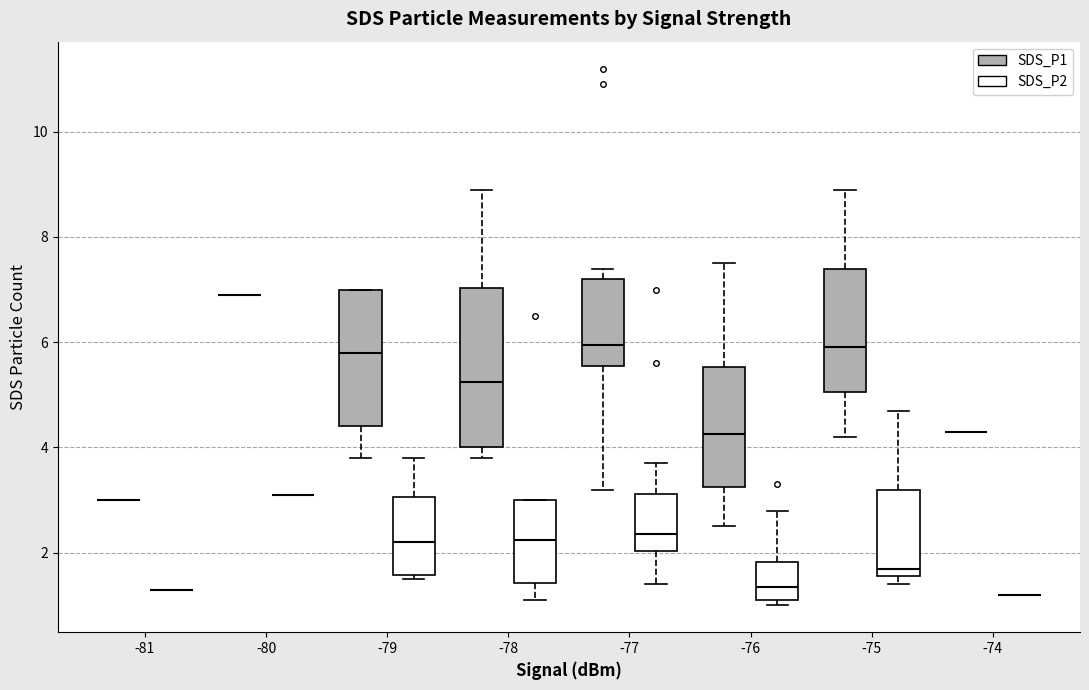

Where is the lower edge of the box for -79 (SDS_P1) on the y-axis? The values are not printed on the chart, so give them approximately, as read against the axis.

4.4